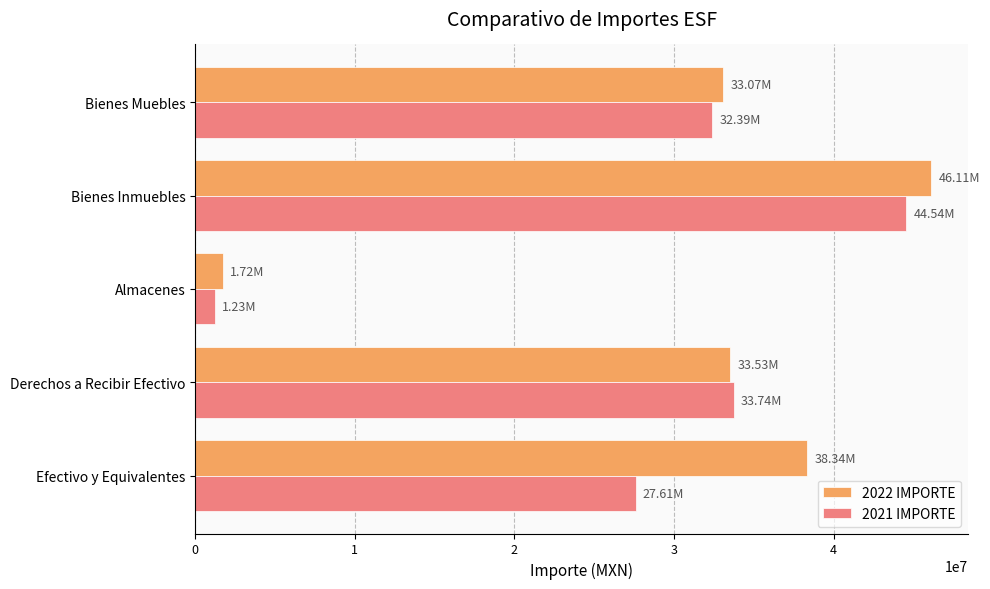

Which series has the largest total across all categories?

2022 IMPORTE